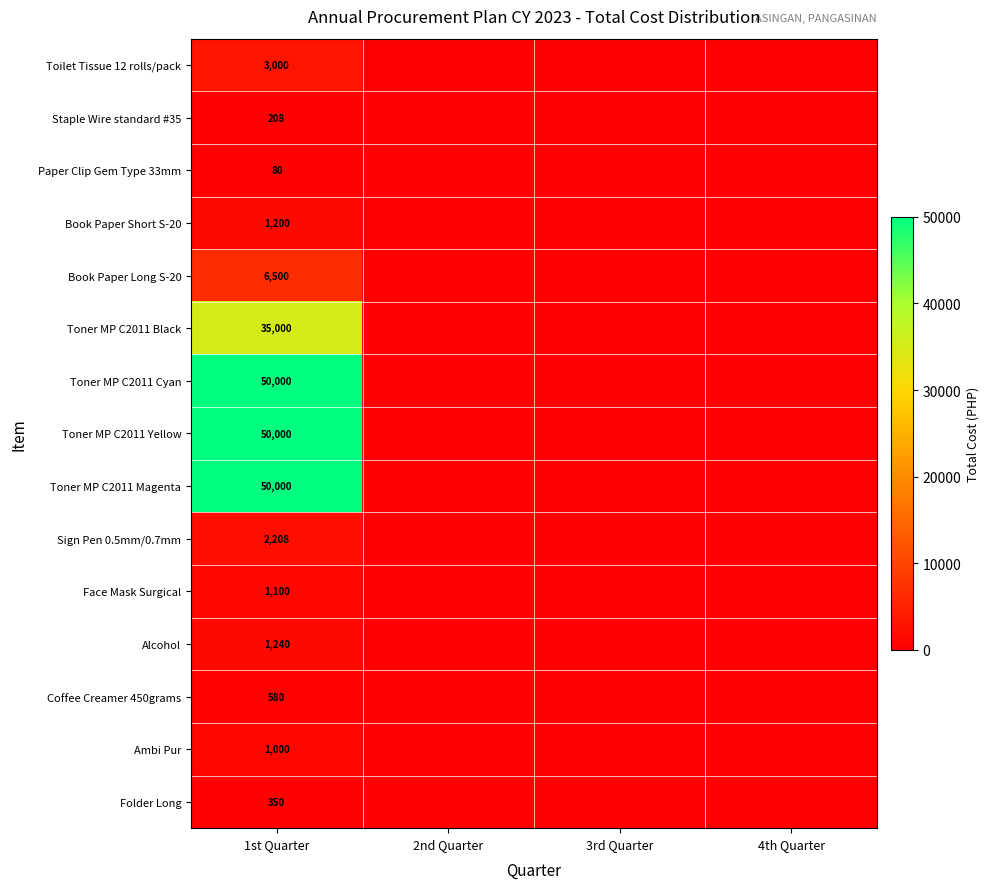

Which category has the highest value across all series?

1st Quarter